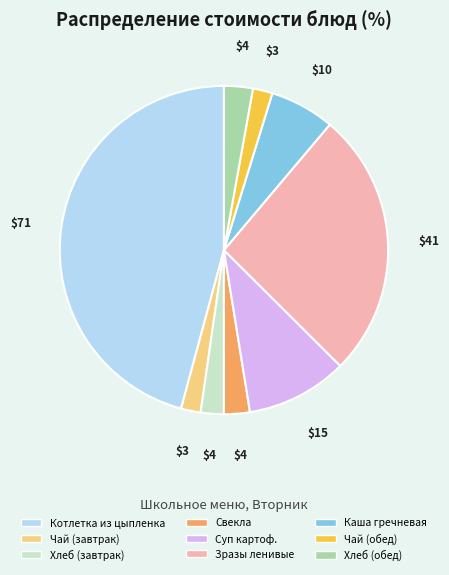

Is it true that Чай (завтрак) is 2% of the pie?

True